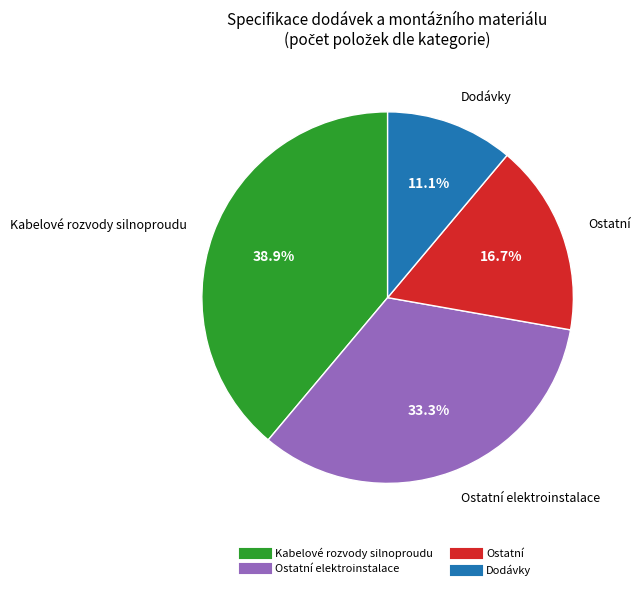

Does any single category account for the majority?

No